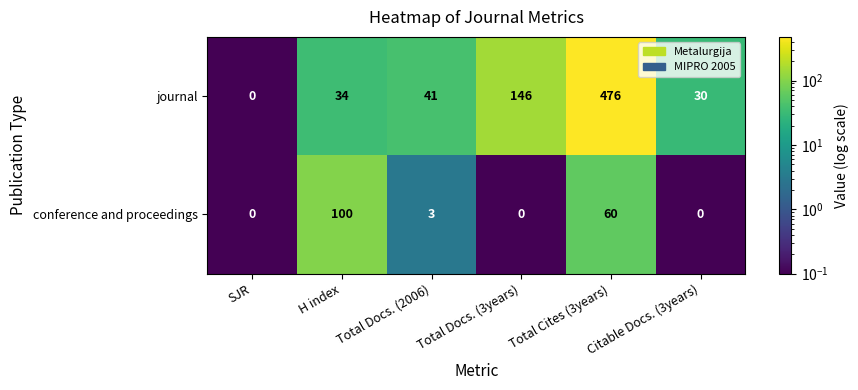

Count the number of categories in the chart.

6